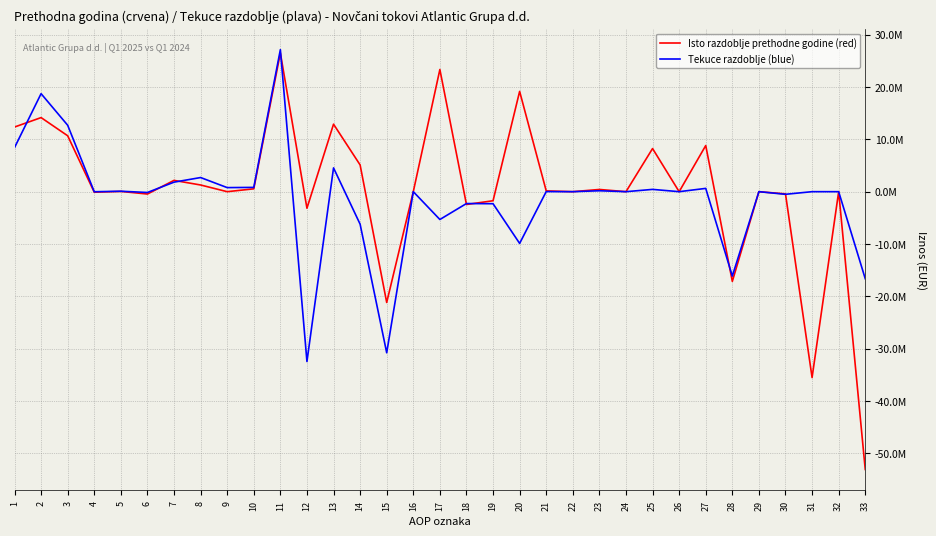

True or false: Tekuce razdoblje (blue) and Isto razdoblje prethodne godine (red) cross at least once.

True